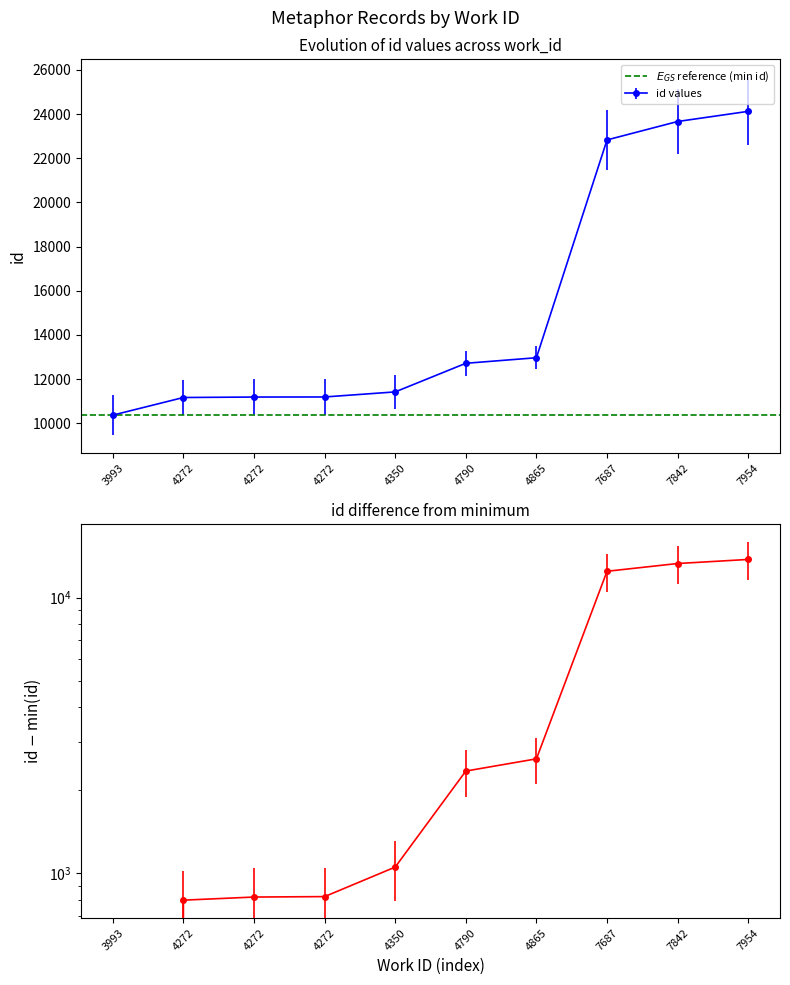

The chart shows a value of 17277 at 4350. True or false?

False